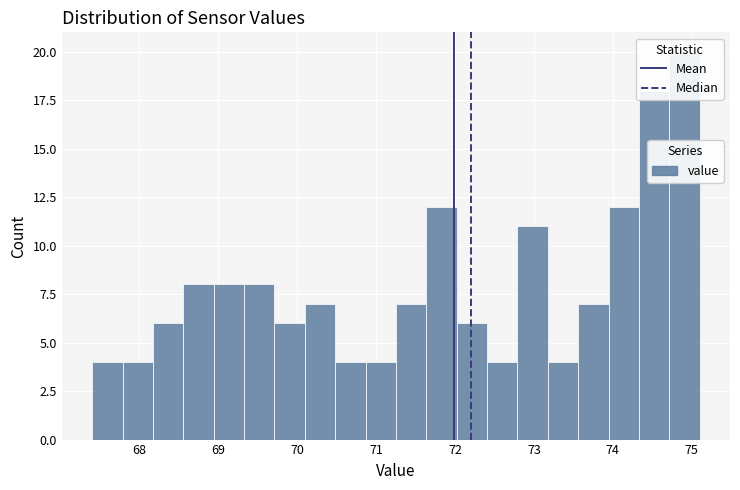

Around what value on the x-axis is the tallest bar? Give the approximate position of its centre, as read against the axis.

74.9